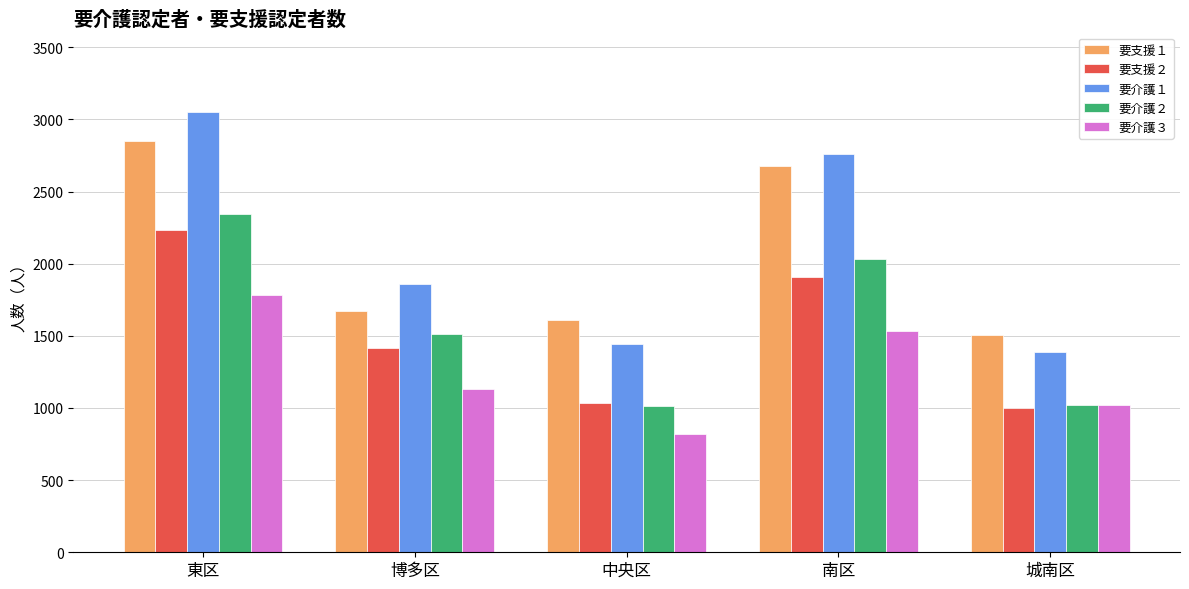

What is the approximate value of 要支援１ at 東区, to the nearest 50?

2850